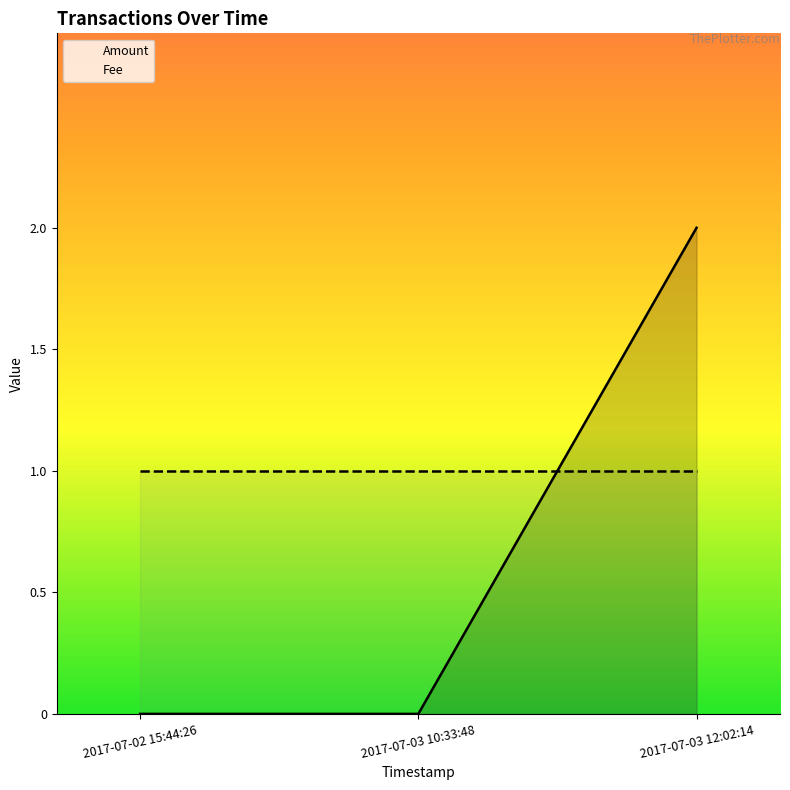

What is the sum of all Amount values?

2